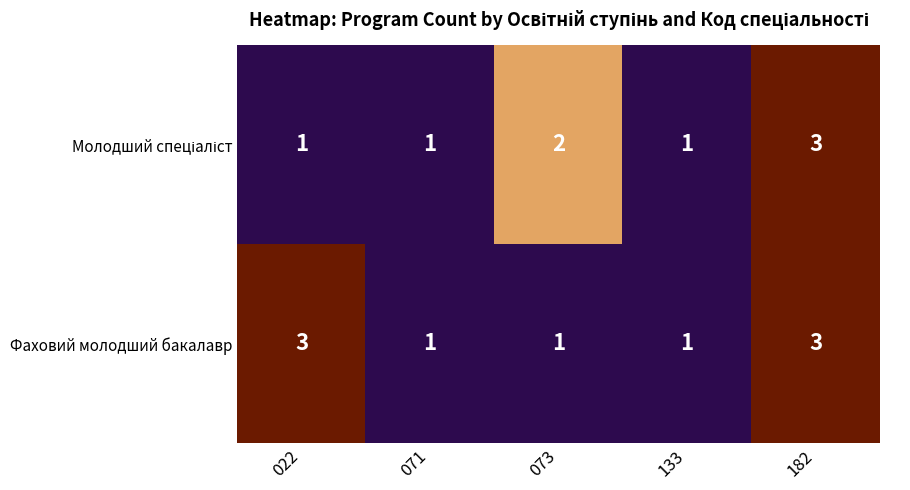

Between 022 and 071, which series saw the biggest shift?

Фаховий молодший бакалавр